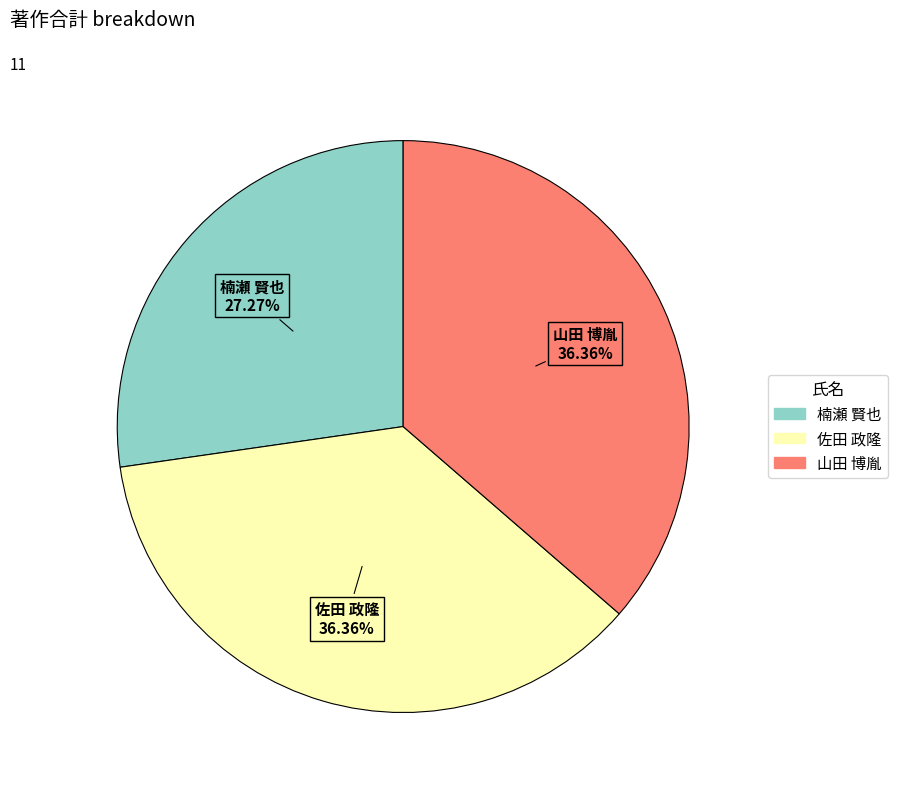

How many slices are in this pie chart?

3